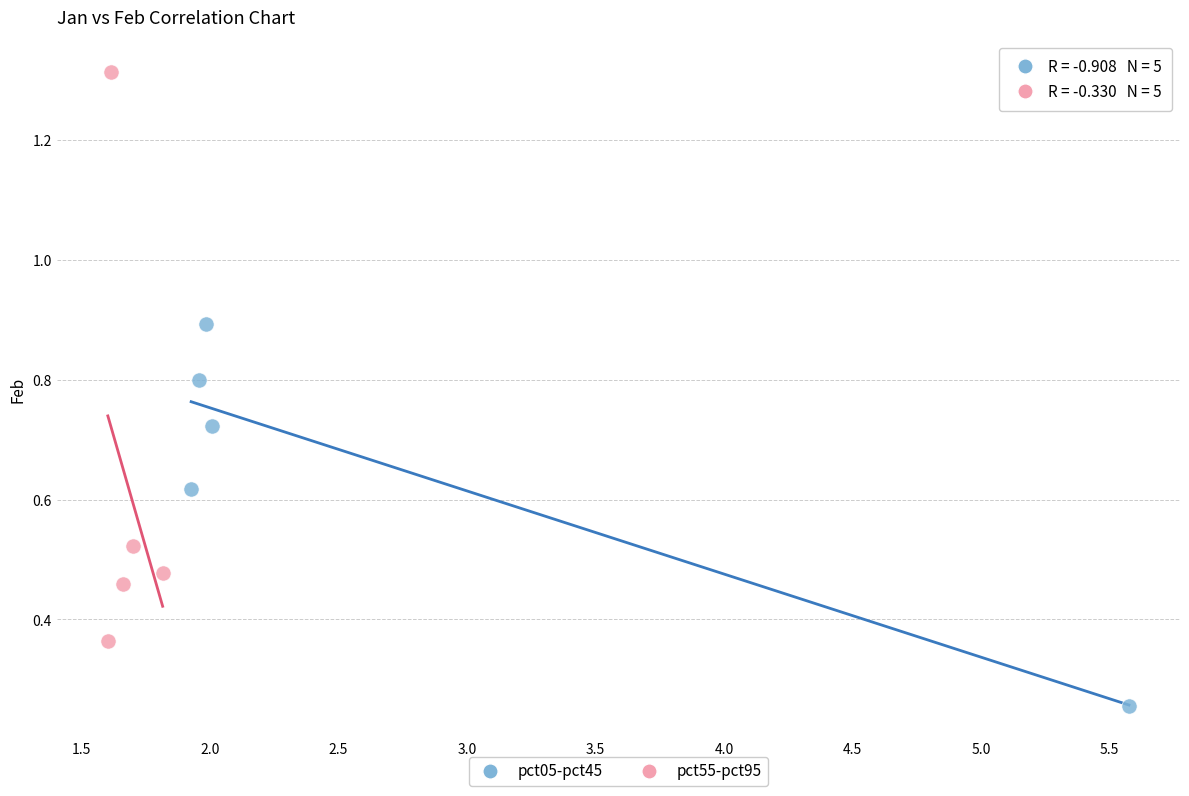

Which series contains the lowest Y value?

pct05-pct45